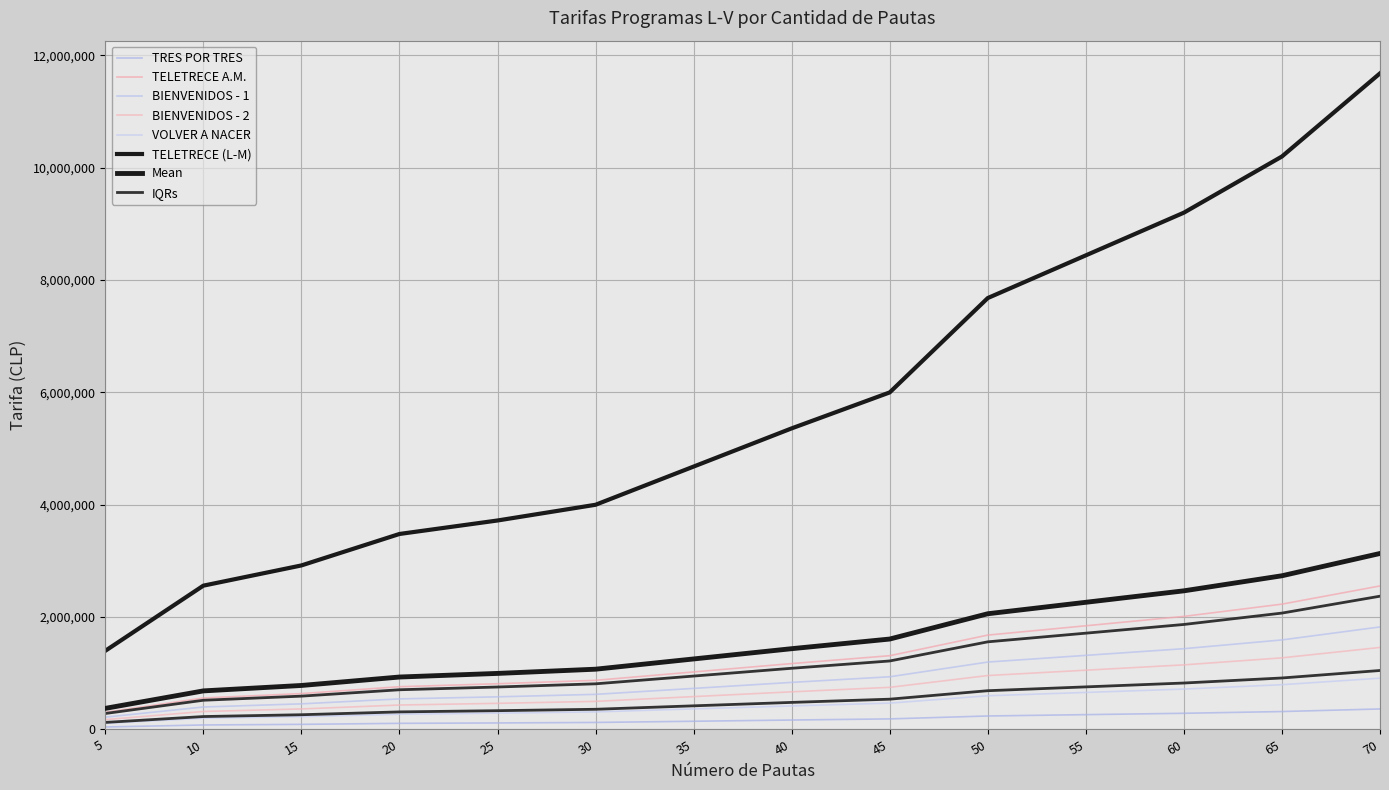

Which category has the highest value in the BIENVENIDOS - 1 series?

70